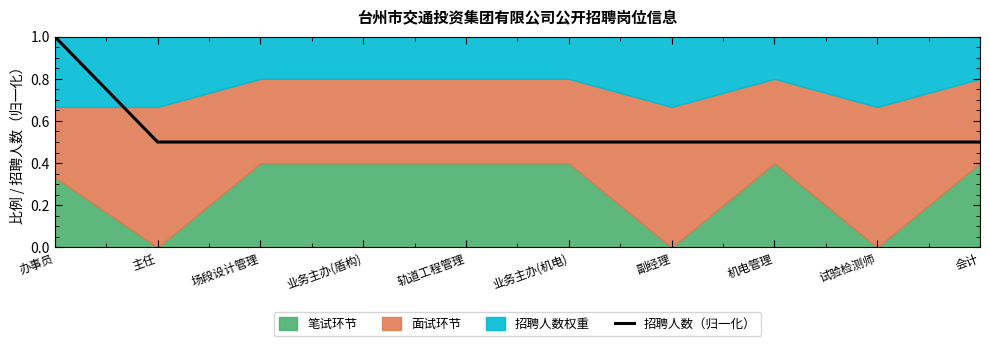

True or false: there are more than 1 points higher than both neighbors.

False